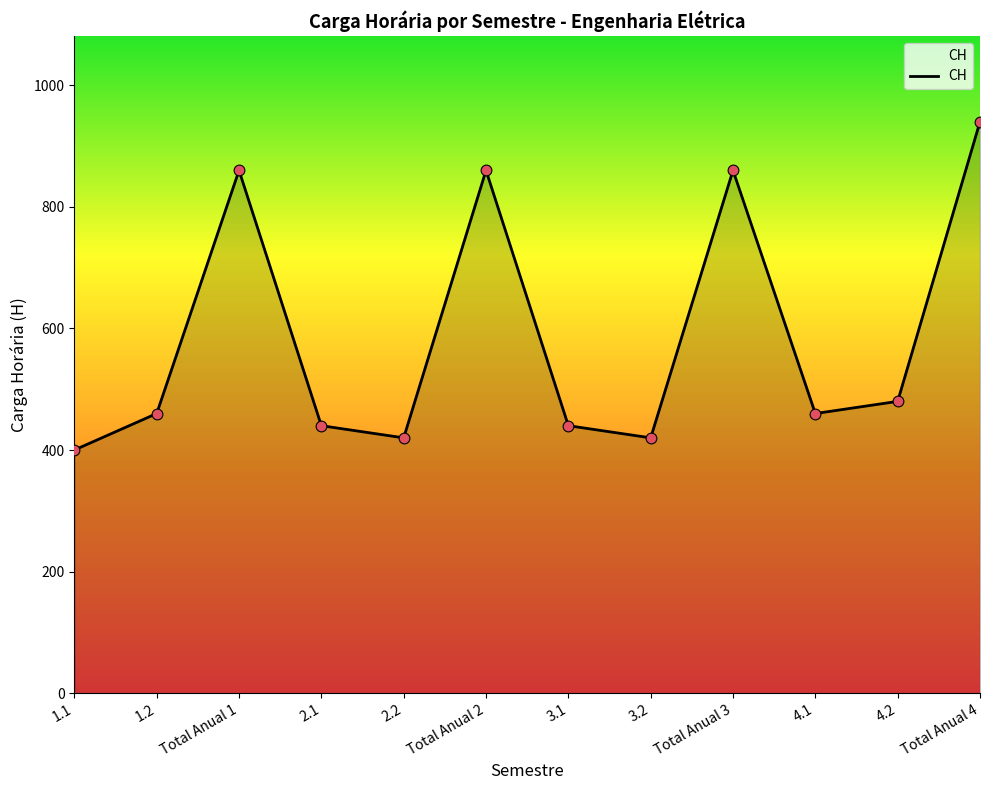

What is the ratio of the value at Total Anual 1 to the value at Total Anual 2?

1.0